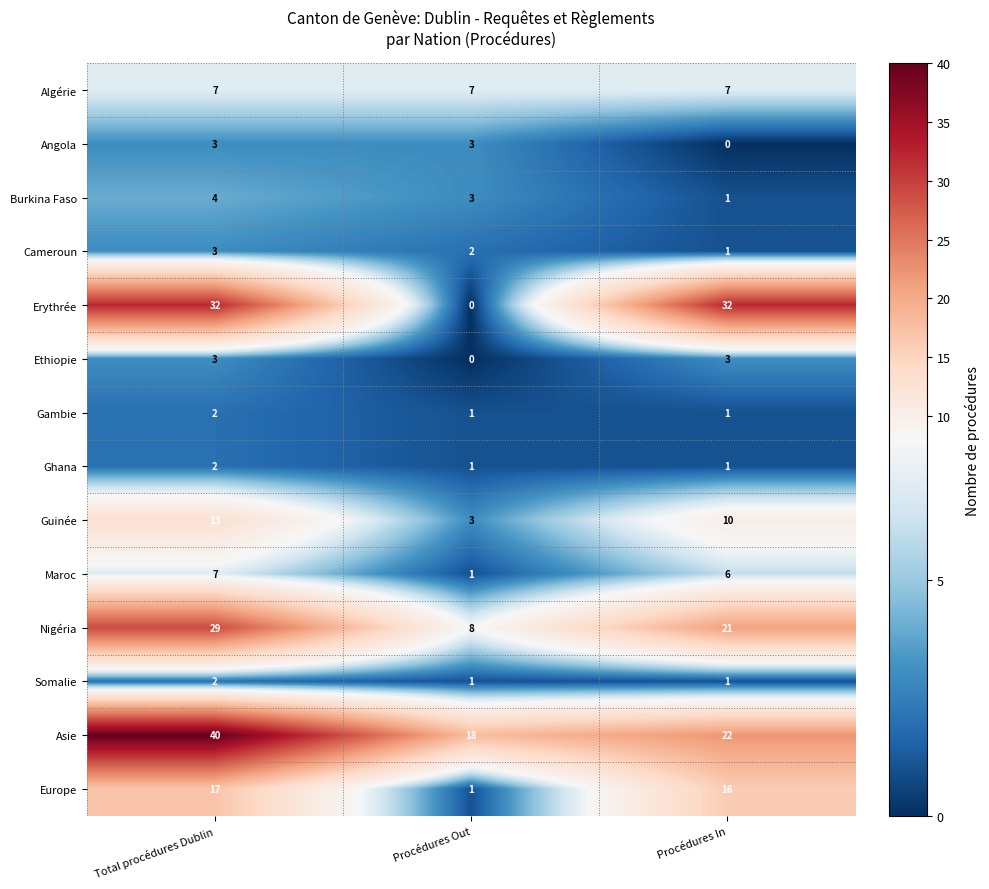

What is the approximate value of Guinée at Procédures Out?

3